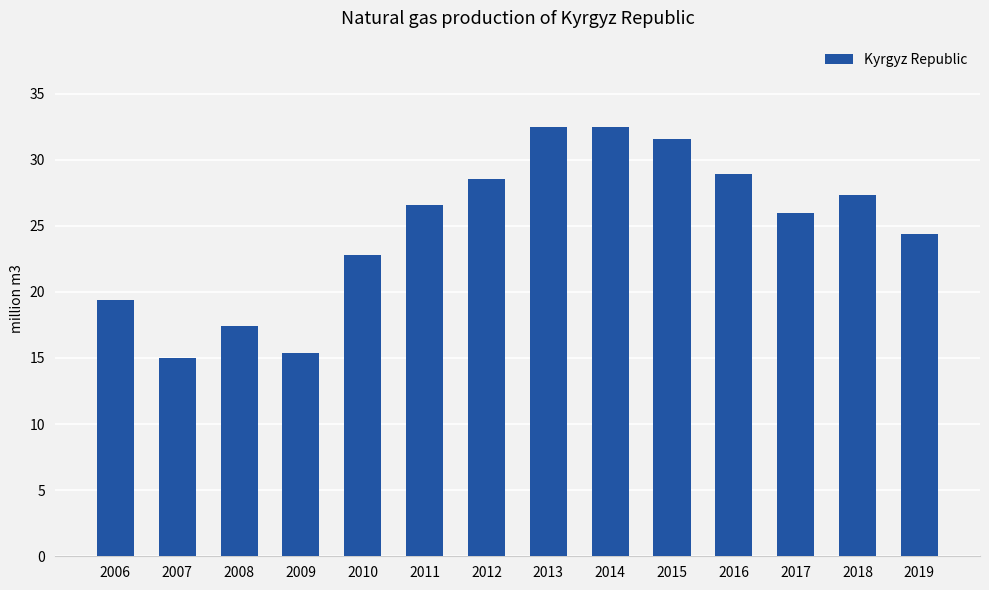

Approximately how many times larger is the value at 2019 compared to 2015?

0.8